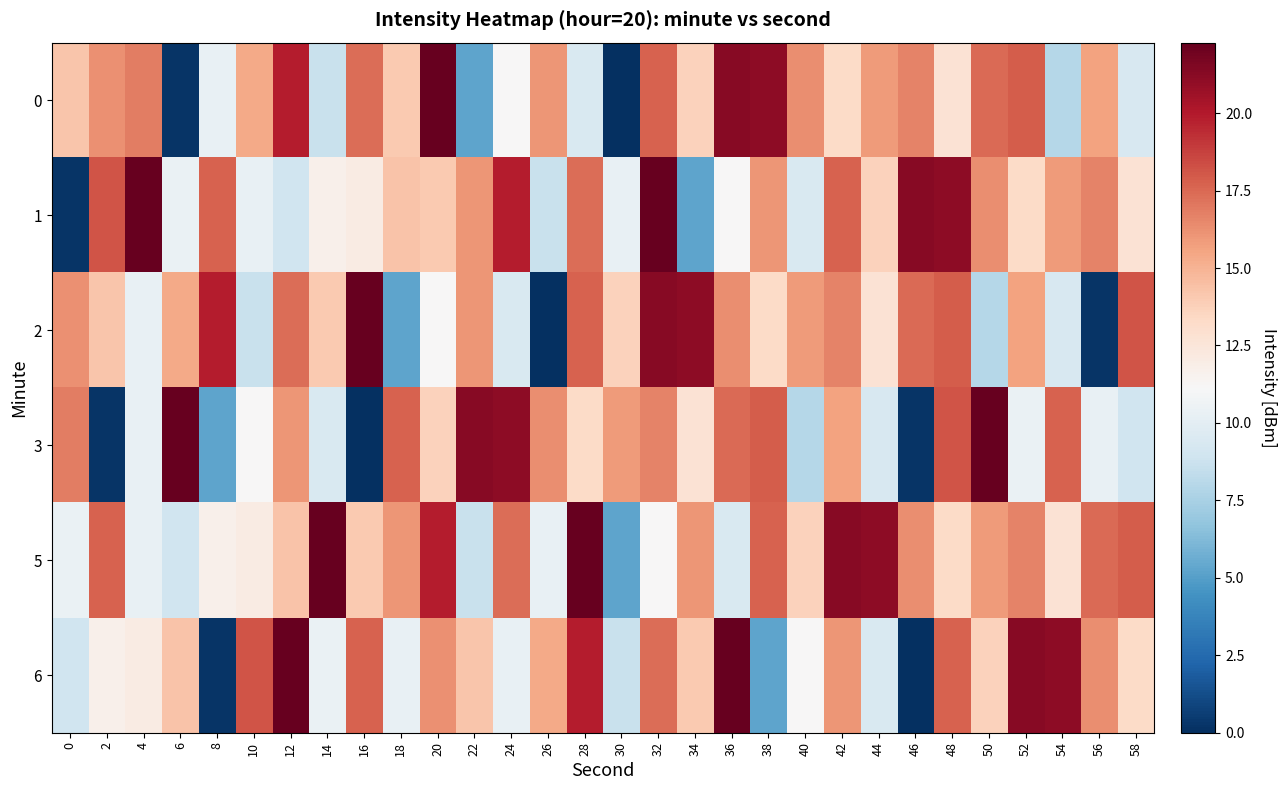

What is the greatest value displayed?

22.3